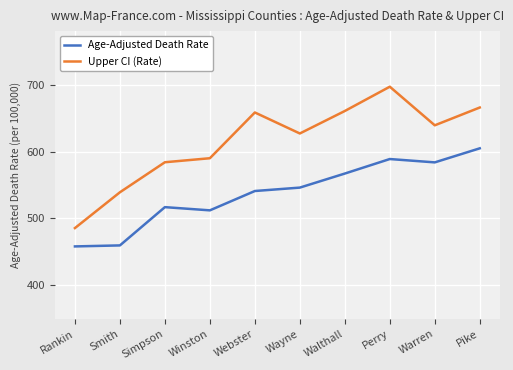

What is the difference between the Upper CI (Rate) values at Walthall and Smith?

121.5